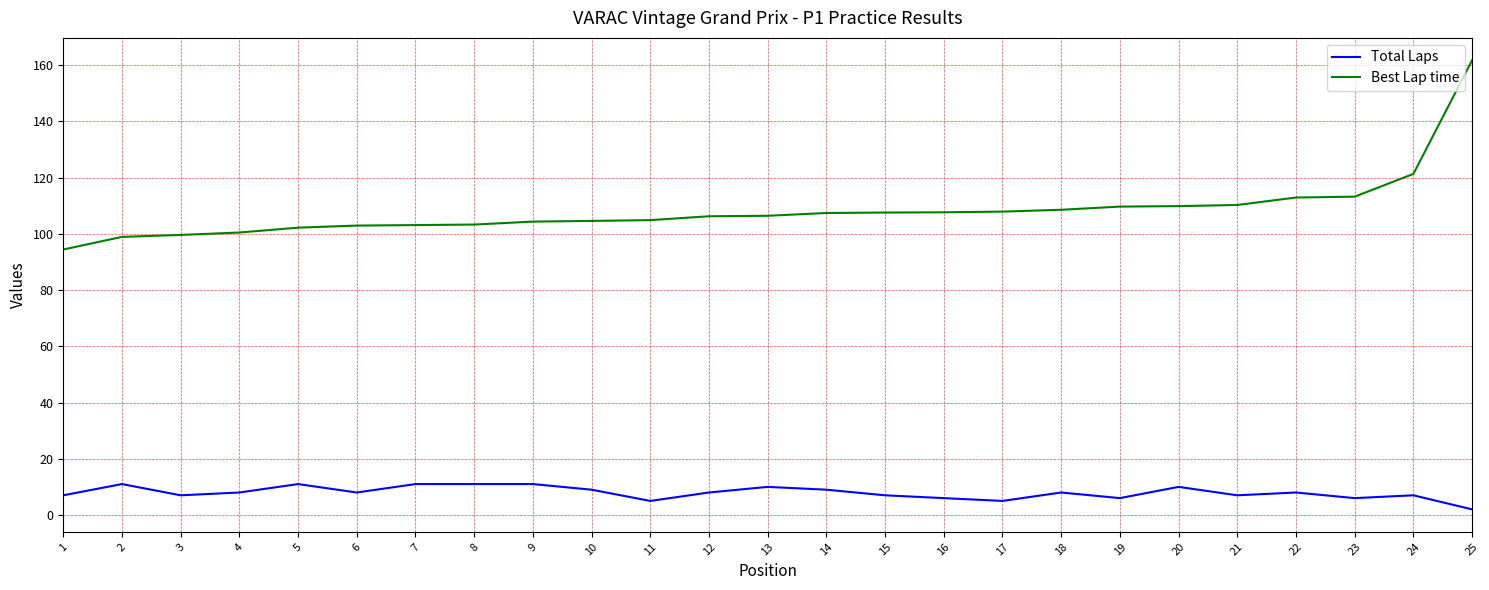

True or false: Total Laps and Best Lap time cross at least once.

False